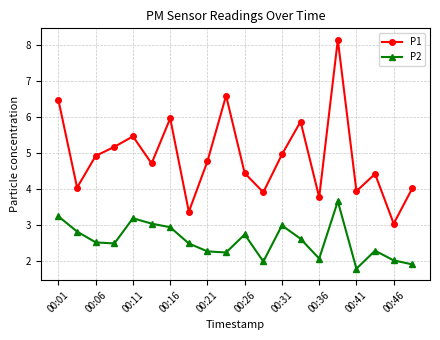

What is the average value of the P1 series?

4.9